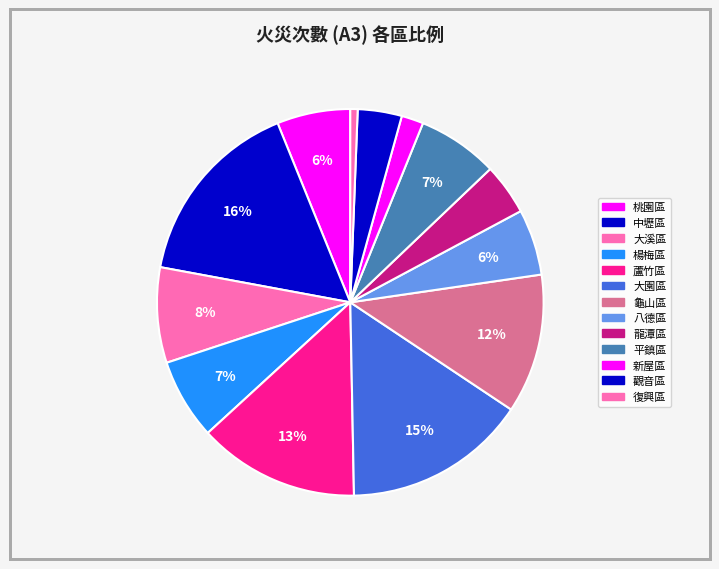

Which slice is the largest?

中壢區